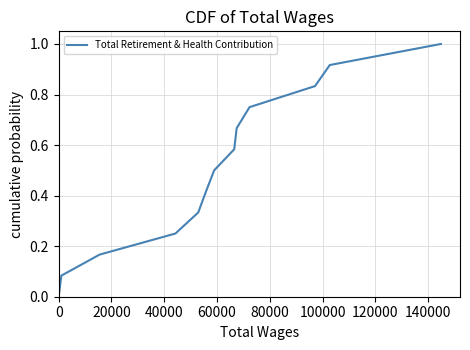

What is the difference between the maximum and minimum values?

1.0